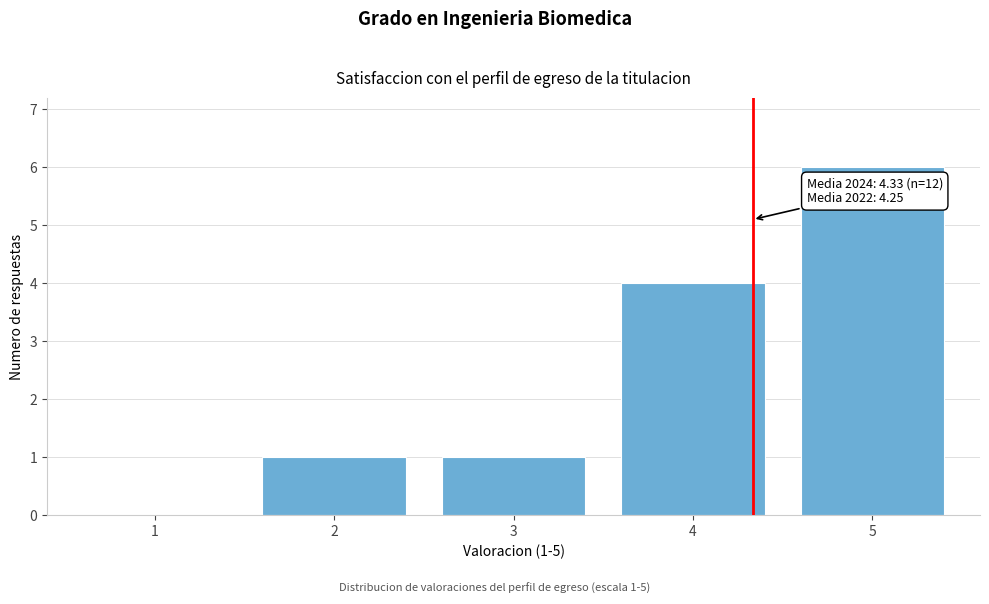

Over which range of the x-axis is the bar tallest?

4.5 to 5.5